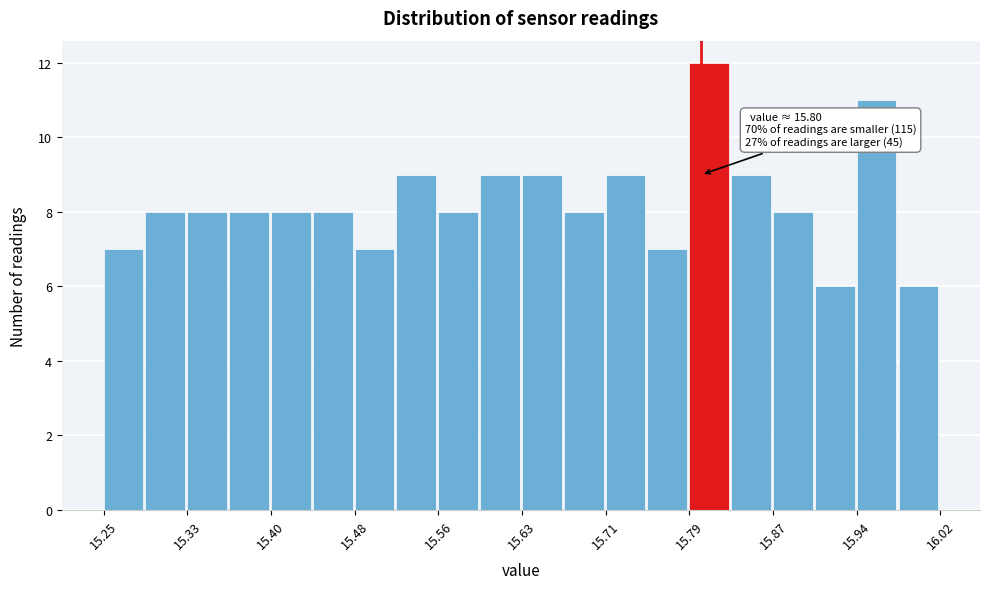

Around what value on the x-axis is the tallest bar? Give the approximate position of its centre, as read against the axis.

15.81